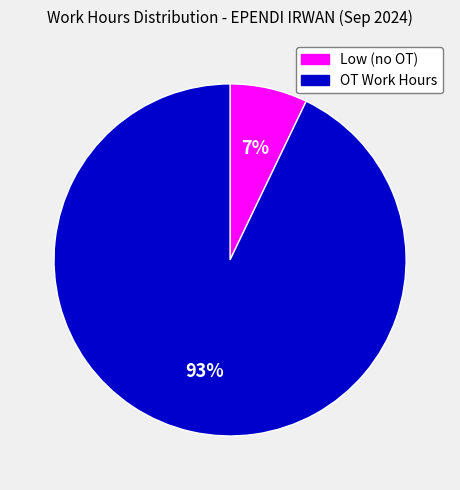

Is there a majority slice in this chart?

Yes